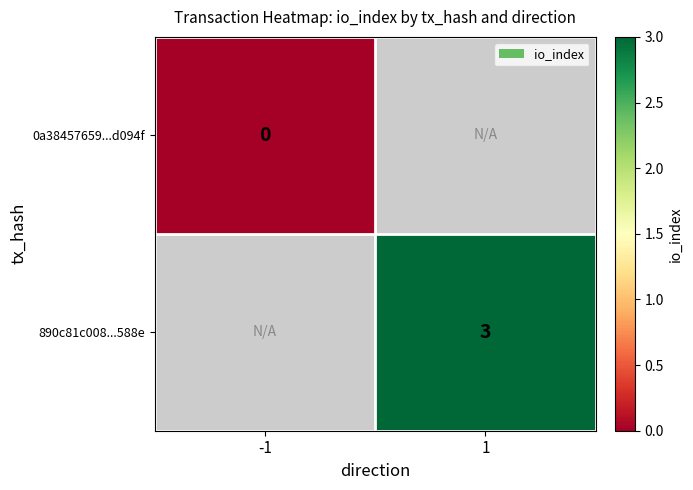

Is the value of 0a38457659...d094f at -1 greater than the value of 890c81c008...588e at 1?

No